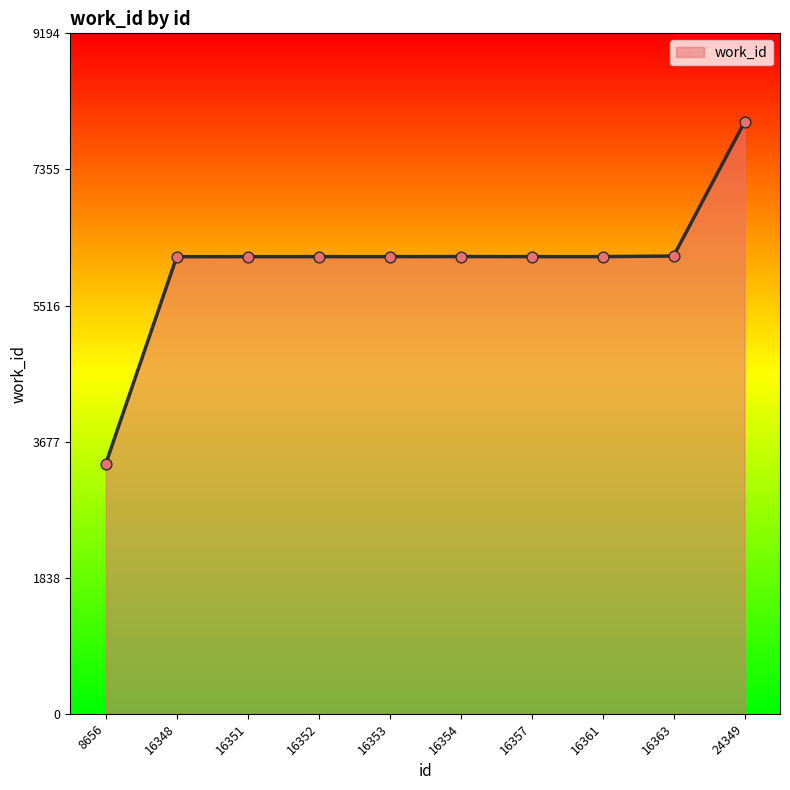

What is the ratio of the value at 16361 to the value at 16348?

1.0